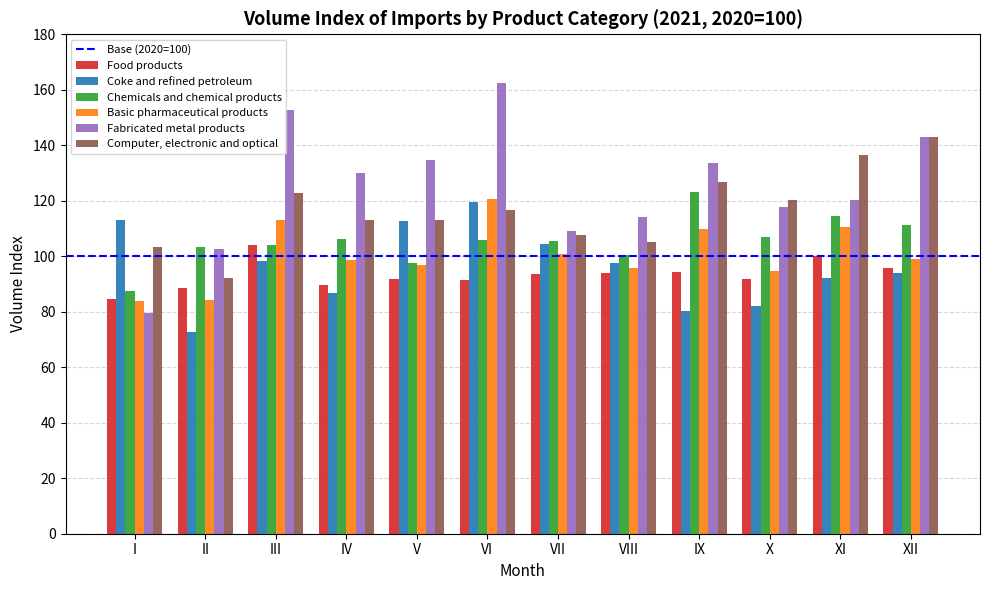

True or false: Computer, electronic and optical has a value of 113.1 at IV.

True